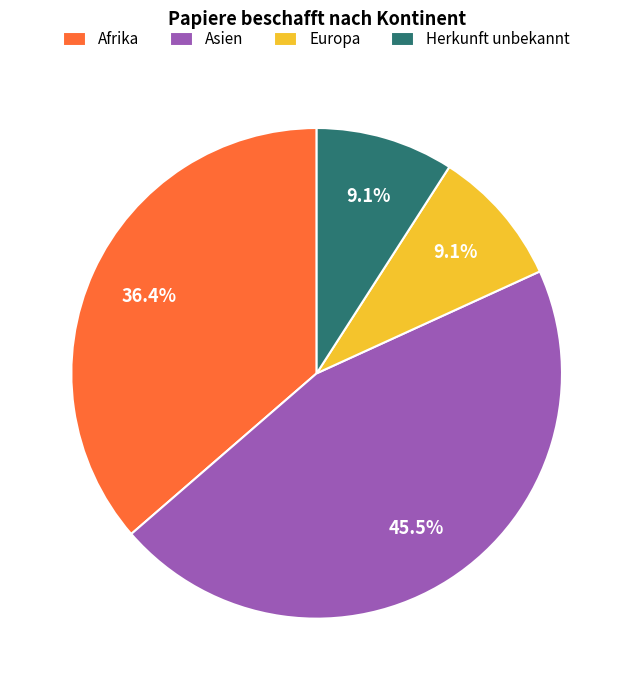

How many slices are in this pie chart?

4